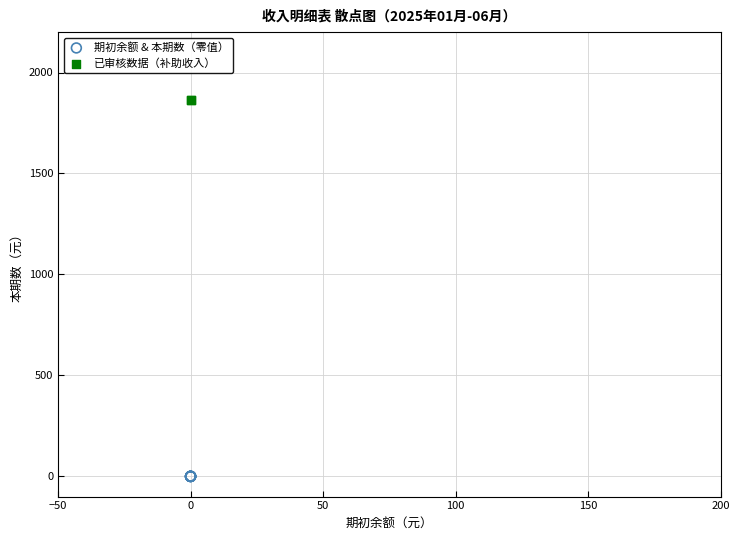

What are all the series names shown in the legend?

期初余额 & 本期数（零值）, 已审核数据（补助收入）